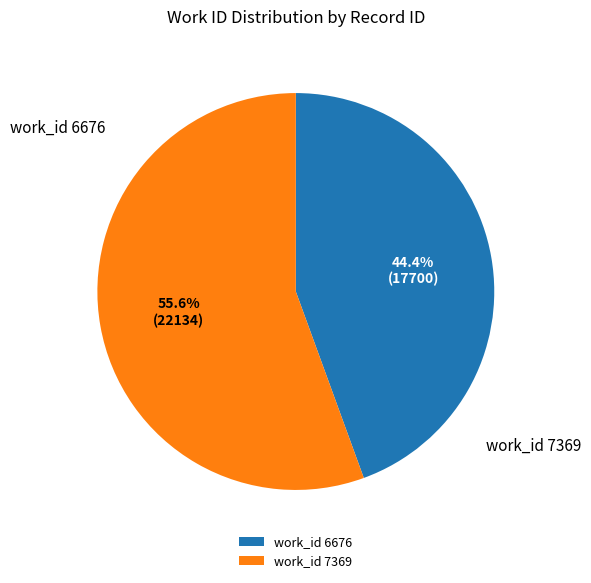

Which has a higher value, work_id 7369 or work_id 6676?

work_id 7369